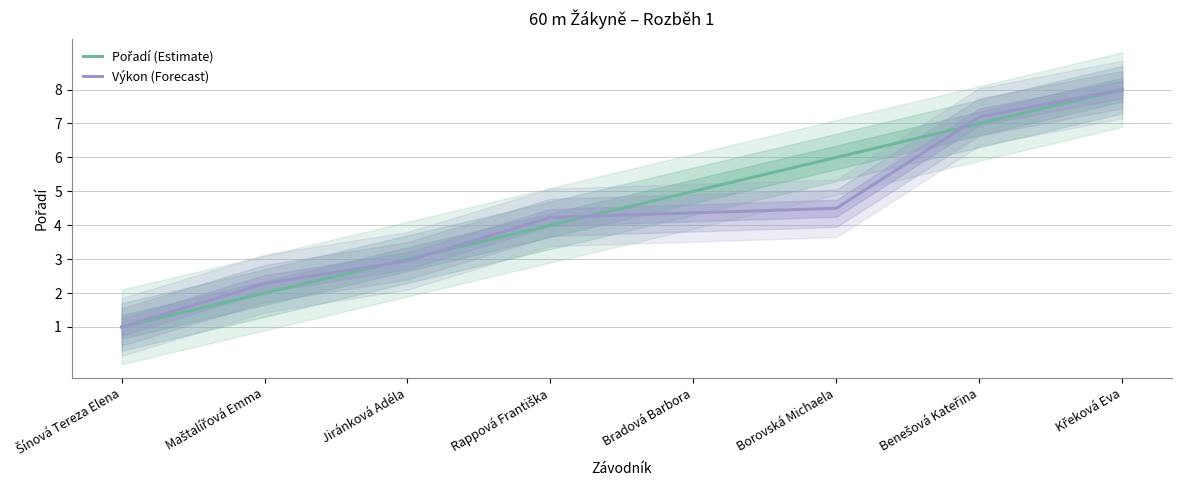

True or false: Výkon (Forecast) has more than 2 points higher than both neighbors.

False